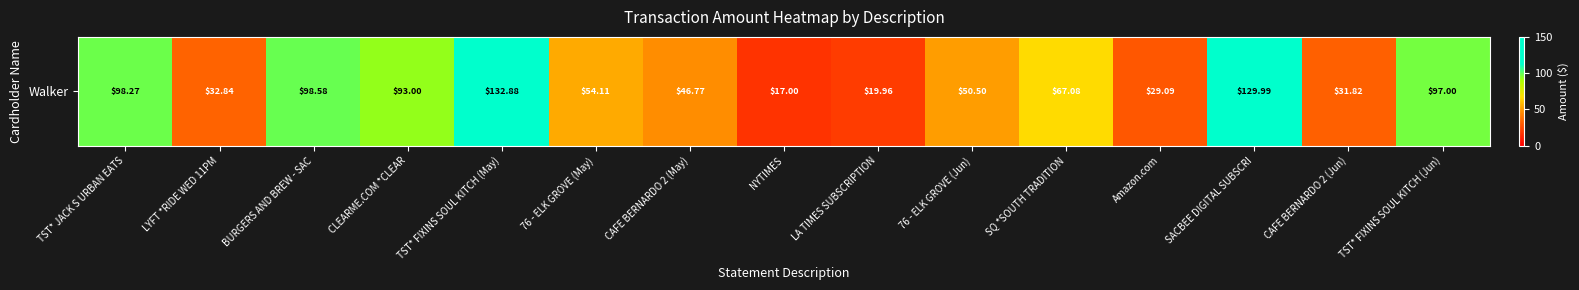

List the labels in order of value, smallest first.

NYTIMES, LA TIMES SUBSCRIPTION, Amazon.com, CAFE BERNARDO 2 (Jun), LYFT *RIDE WED 11PM, CAFE BERNARDO 2 (May), 76 - ELK GROVE (Jun), 76 - ELK GROVE (May), SQ *SOUTH TRADITION, CLEARME.COM *CLEAR, TST* FIXINS SOUL KITCH (Jun), TST* JACK S URBAN EATS, BURGERS AND BREW - SAC, SACBEE DIGITAL SUBSCRI, TST* FIXINS SOUL KITCH (May)